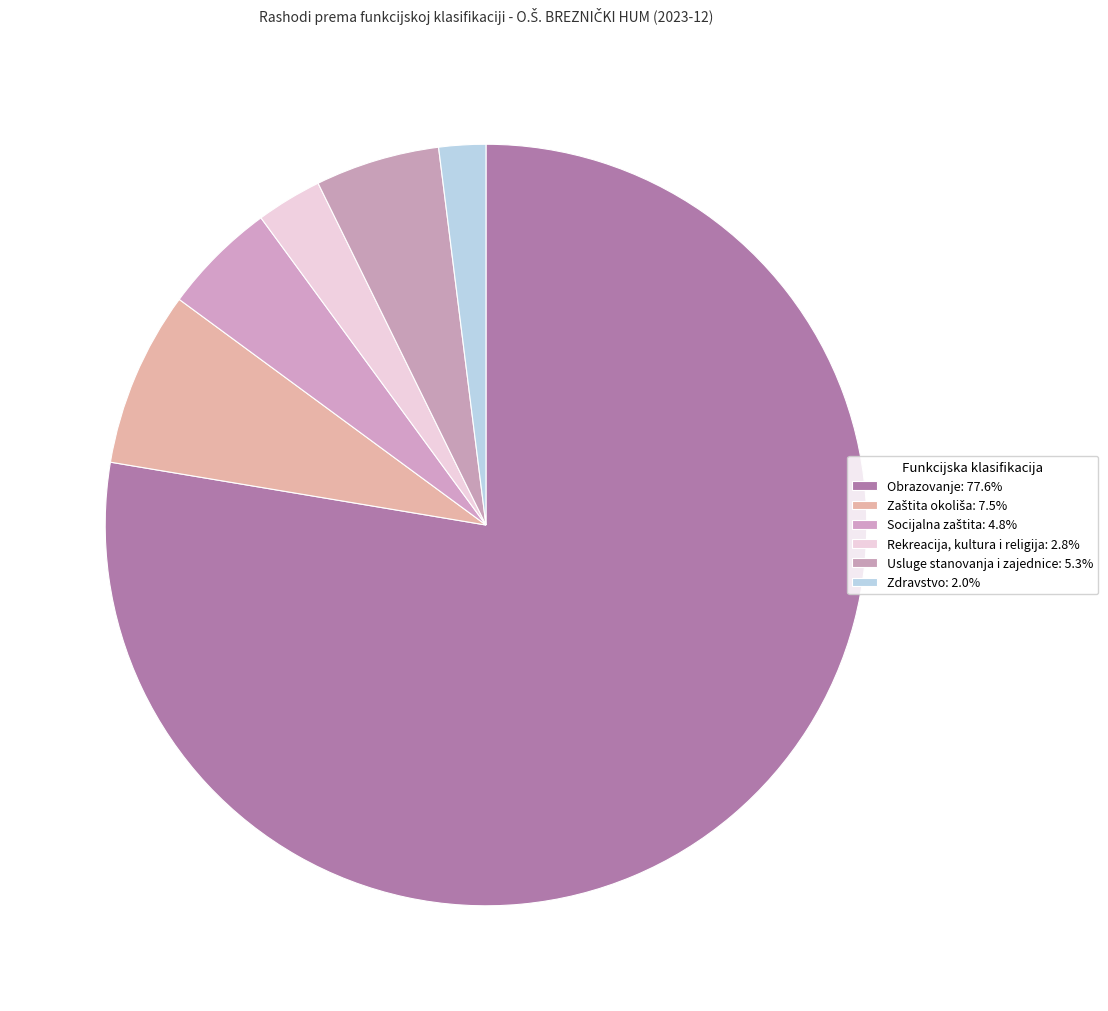

Count the number of slices in the pie.

6